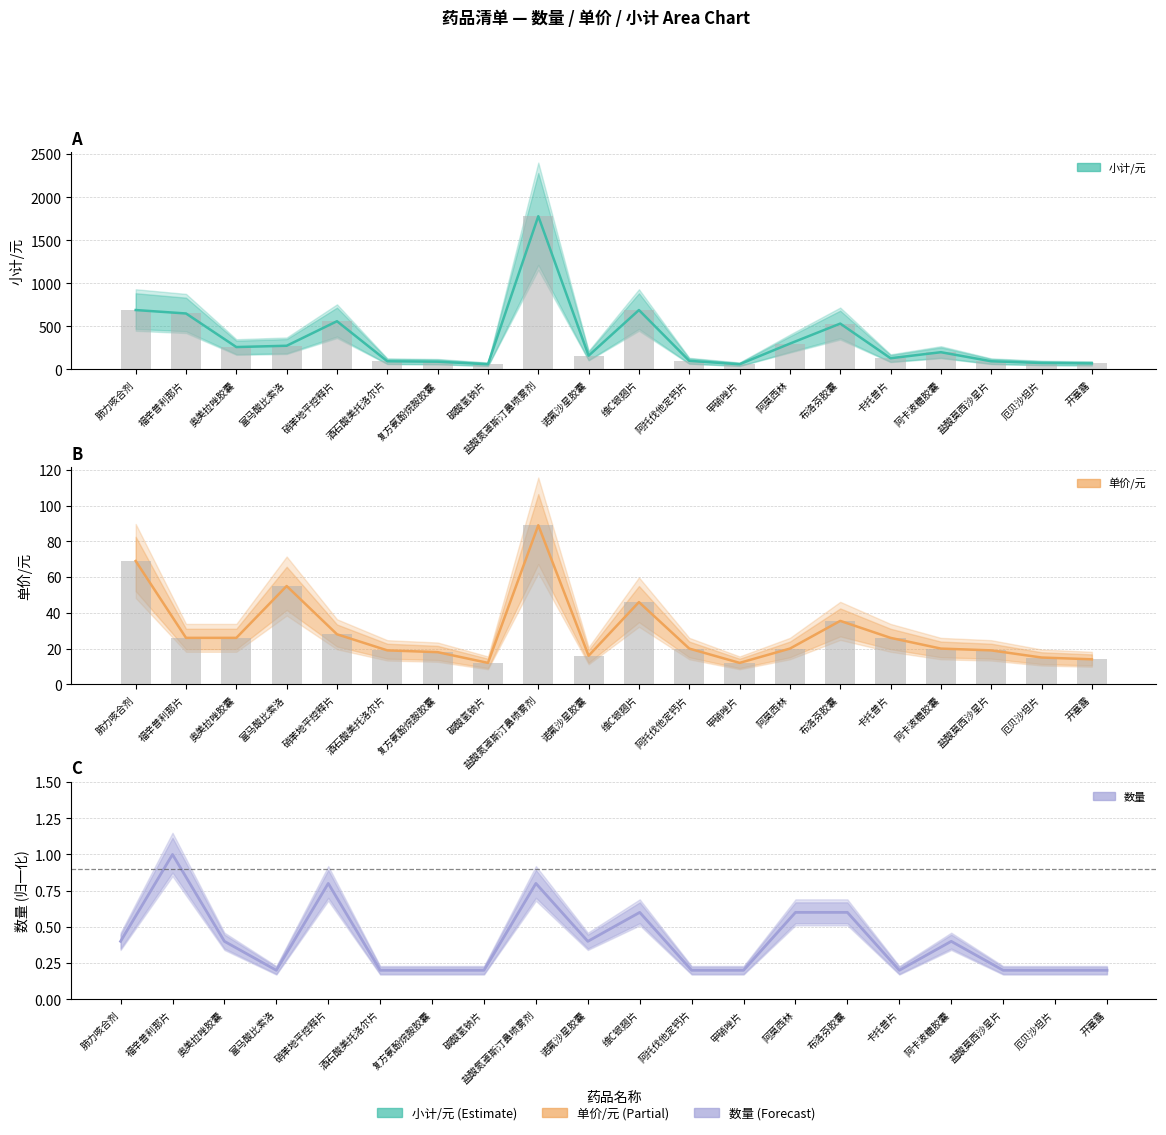

List the series in order of their peak value, lowest first.

数量, 单价/元, 小计/元